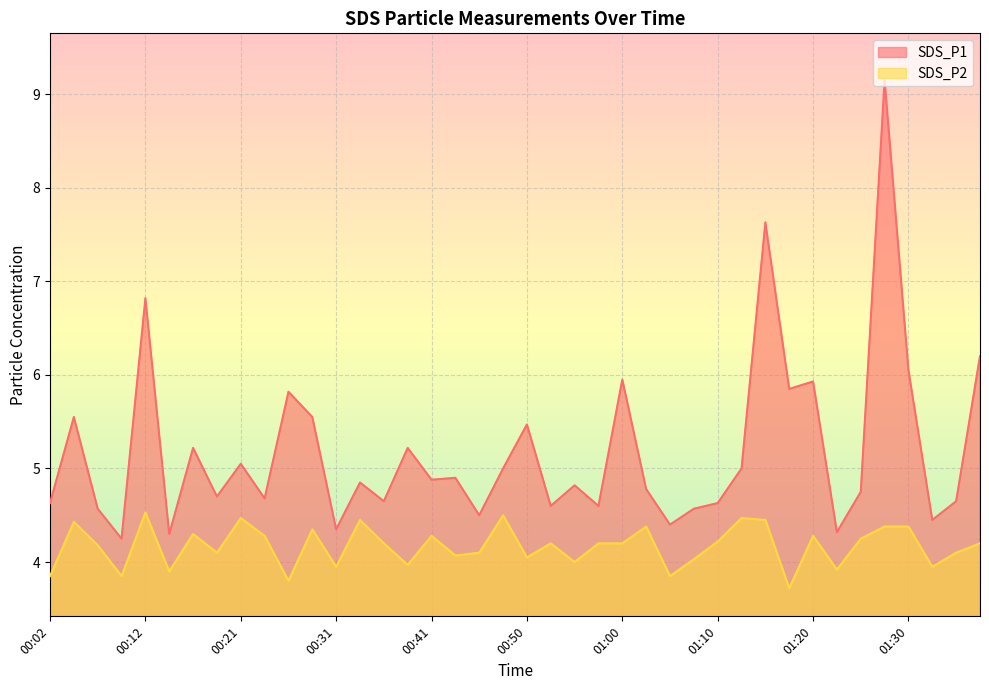

How many lines are shown in the chart?

2